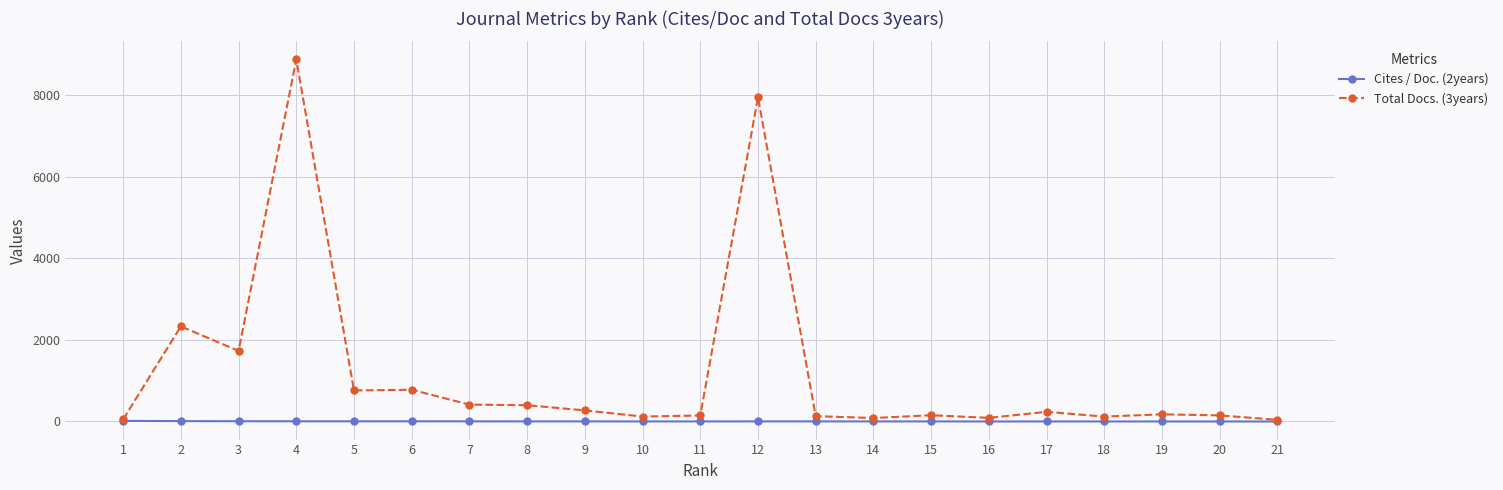

List the series in order of their overall mean, lowest first.

Cites / Doc. (2years), Total Docs. (3years)